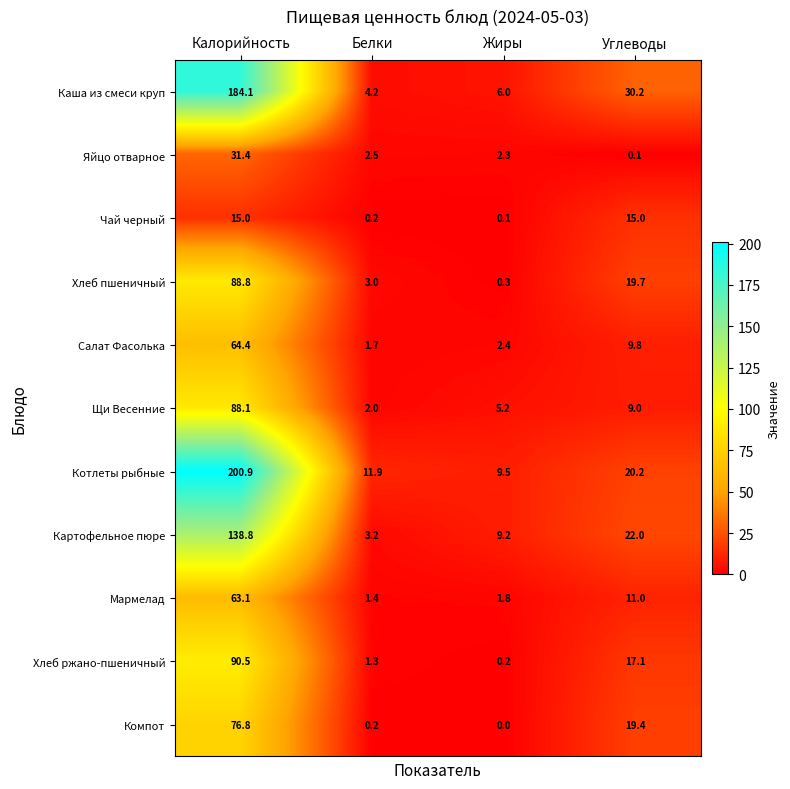

Which series has the largest range (max minus min)?

Котлеты рыбные